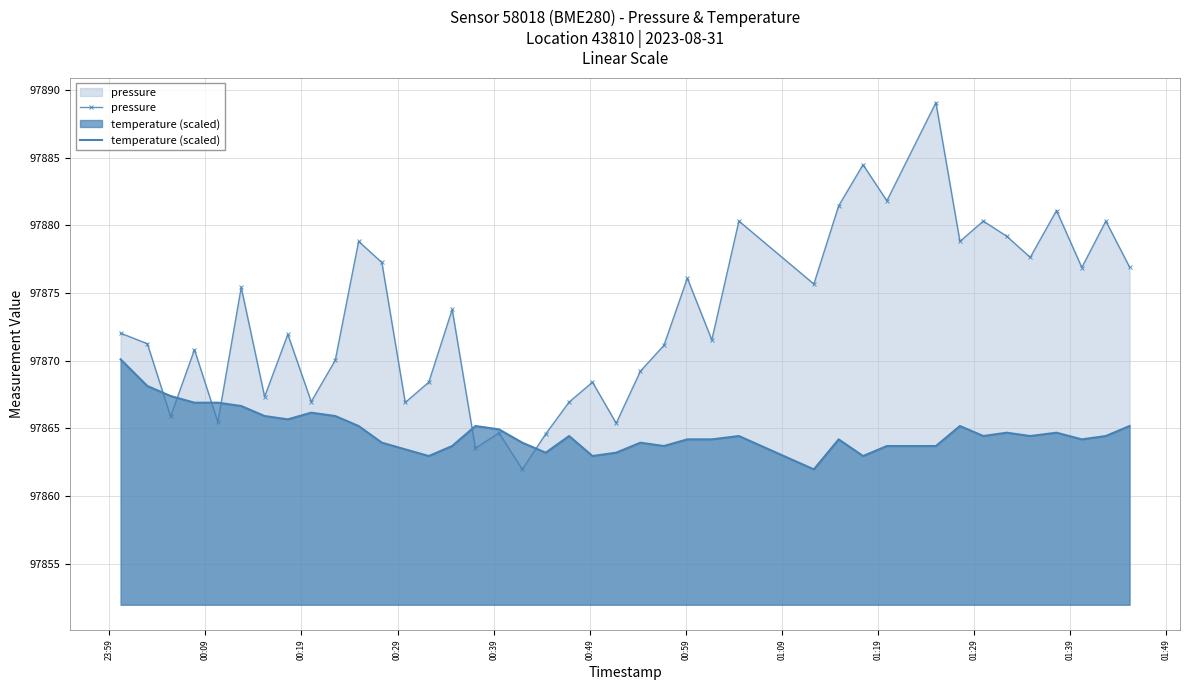

Rank the series by their maximum value, from lowest to highest.

temperature (scaled), pressure